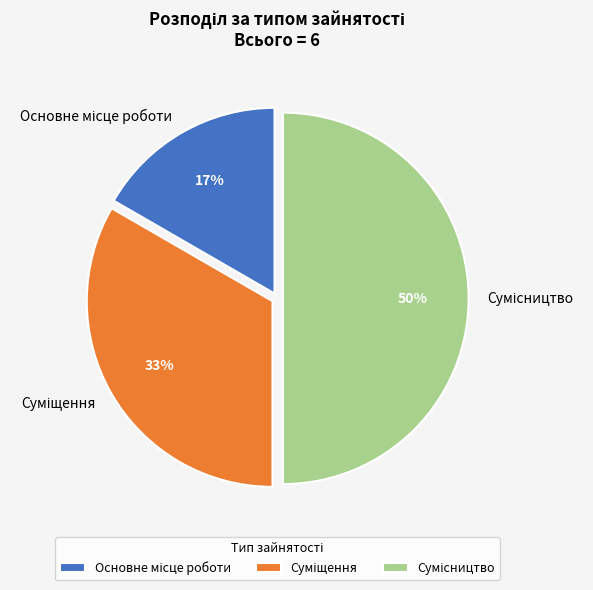

To the nearest percent, what is the average slice percentage?

33%